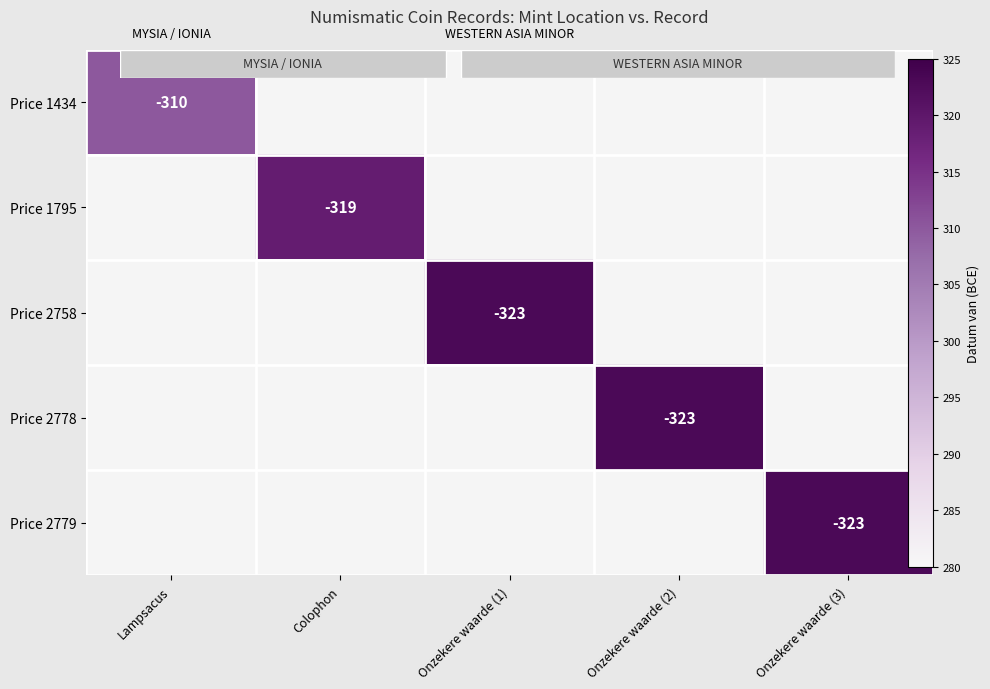

The value of Price 2778 at Onzekere waarde (2) is 323.0. True or false?

True